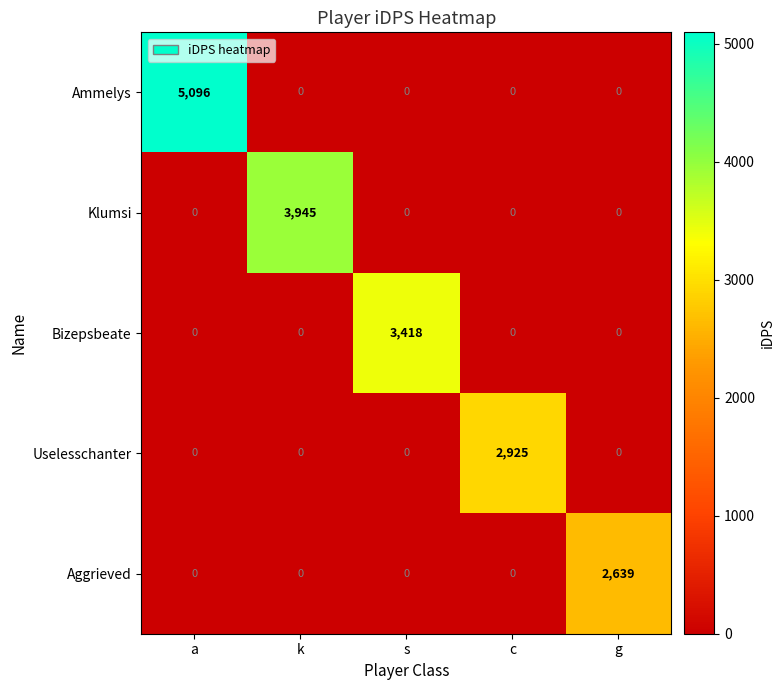

The value of Uselesschanter at k is -1507. True or false?

False